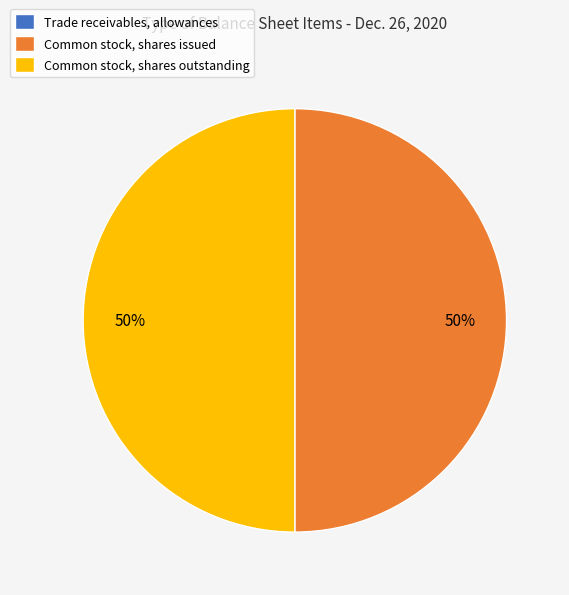

Combined, do Common stock, shares issued and Common stock, shares outstanding account for over 50%?

Yes